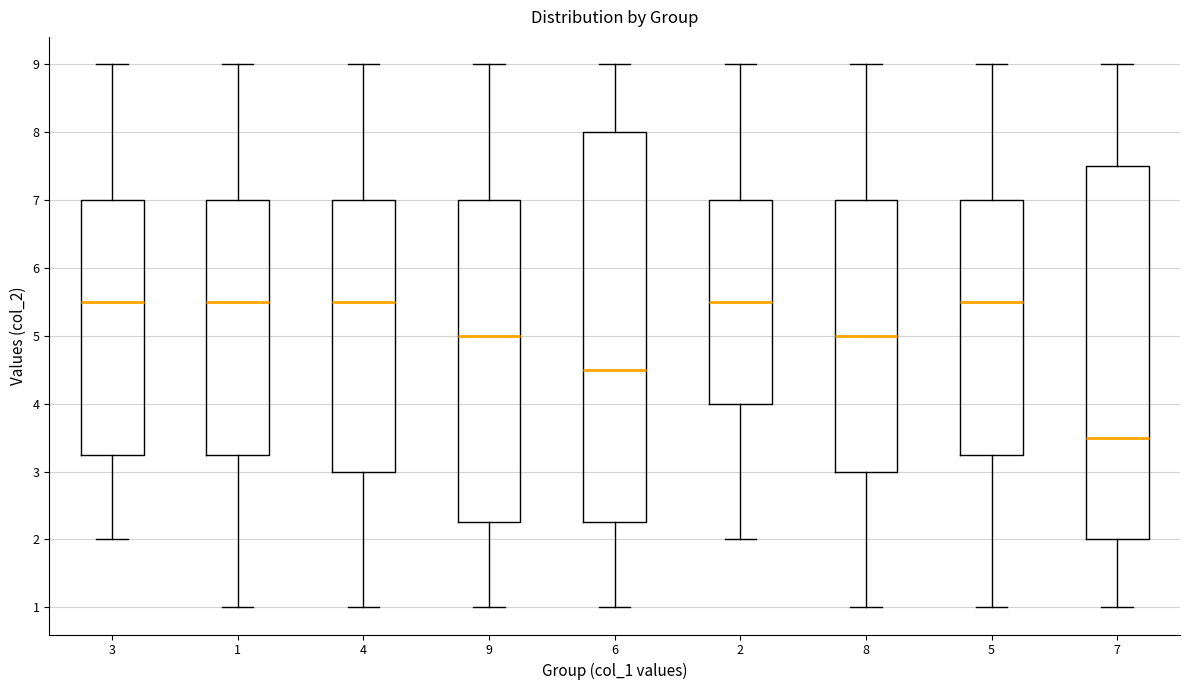

Reading left to right, read every box against the y-axis: the position of its median line, the range the box covers, and the ends of its whiskers. The values are not printed on the chart, so give them approximately, as read against the axis.

3: median 5.5, box 3.3 to 7.0, whiskers 2.0 to 9.0
1: median 5.5, box 3.3 to 7.0, whiskers 1.0 to 9.0
4: median 5.5, box 3.0 to 7.0, whiskers 1.0 to 9.0
9: median 5.0, box 2.3 to 7.0, whiskers 1.0 to 9.0
6: median 4.5, box 2.3 to 8.0, whiskers 1.0 to 9.0
2: median 5.5, box 4.0 to 7.0, whiskers 2.0 to 9.0
8: median 5.0, box 3.0 to 7.0, whiskers 1.0 to 9.0
5: median 5.5, box 3.3 to 7.0, whiskers 1.0 to 9.0
7: median 3.5, box 2.0 to 7.5, whiskers 1.0 to 9.0